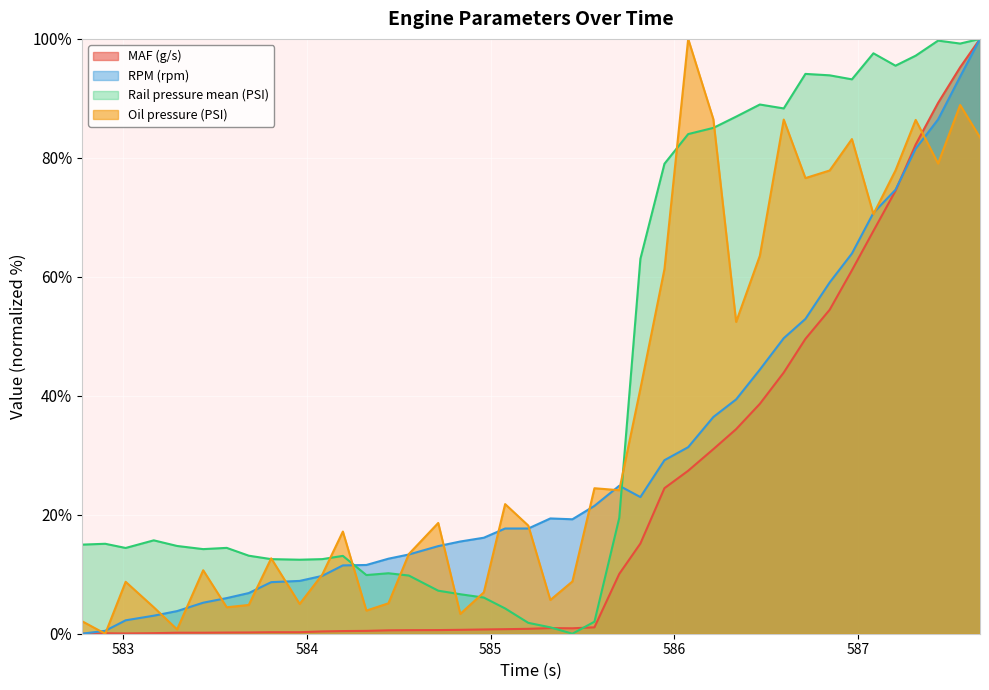

Reading left to right, transcribe all the data shown in this chart.

MAF (g/s): 582.776=0.0	582.903=0.1	583.014=0.0	583.167=0.1	583.294=0.2	583.436=0.2	583.564=0.2	583.684=0.2	583.806=0.3	583.961=0.3	584.084=0.4	584.196=0.4	584.324=0.5	584.444=0.6	584.555=0.6	584.715=0.6	584.835=0.7	584.963=0.7	585.079=0.8	585.205=0.8	585.325=0.9	585.445=0.9	585.565=1.1	585.7=10.1	585.815=15.2	585.946=24.5	586.075=27.4	586.212=31.0	586.336=34.4	586.465=38.6	586.595=43.9	586.713=49.6	586.845=54.5	586.966=61.1	587.083=67.7	587.203=74.5	587.313=82.2	587.435=89.2	587.555=95.2	587.663=100.0
RPM (rpm): 582.776=0.0	582.903=0.5	583.014=2.3	583.167=3.0	583.294=3.8	583.436=5.2	583.564=6.0	583.684=6.8	583.806=8.7	583.961=8.9	584.084=9.7	584.196=11.5	584.324=11.6	584.444=12.6	584.555=13.3	584.715=14.7	584.835=15.5	584.963=16.1	585.079=17.7	585.205=17.7	585.325=19.4	585.445=19.2	585.565=21.5	585.7=24.9	585.815=23.0	585.946=29.2	586.075=31.4	586.212=36.4	586.336=39.4	586.465=44.4	586.595=49.7	586.713=52.9	586.845=59.1	586.966=63.9	587.083=70.8	587.203=74.6	587.313=81.5	587.435=86.5	587.555=93.7	587.663=100.0
Rail pressure mean (PSI): 582.776=15.0	582.903=15.1	583.014=14.4	583.167=15.7	583.294=14.8	583.436=14.2	583.564=14.4	583.684=13.1	583.806=12.5	583.961=12.4	584.084=12.5	584.196=13.1	584.324=9.9	584.444=10.2	584.555=9.8	584.715=7.2	584.835=6.6	584.963=6.1	585.079=4.2	585.205=1.8	585.325=1.1	585.445=0.0	585.565=2.0	585.7=19.5	585.815=63.0	585.946=79.0	586.075=84.0	586.212=85.0	586.336=86.9	586.465=89.0	586.595=88.3	586.713=94.1	586.845=93.9	586.966=93.2	587.083=97.6	587.203=95.5	587.313=97.2	587.435=99.7	587.555=99.2	587.663=100.0
Oil pressure (PSI): 582.776=2.1	582.903=0.0	583.014=8.7	583.167=4.4	583.294=0.7	583.436=10.7	583.564=4.4	583.684=4.8	583.806=12.7	583.961=5.0	584.084=9.9	584.196=17.2	584.324=3.9	584.444=5.1	584.555=13.4	584.715=18.6	584.835=3.3	584.963=6.9	585.079=21.8	585.205=18.2	585.325=5.7	585.445=8.8	585.565=24.5	585.7=24.1	585.815=41.2	585.946=61.3	586.075=100.0	586.212=86.5	586.336=52.4	586.465=63.5	586.595=86.4	586.713=76.6	586.845=77.9	586.966=83.2	587.083=70.5	587.203=77.9	587.313=86.4	587.435=79.0	587.555=88.9	587.663=83.4